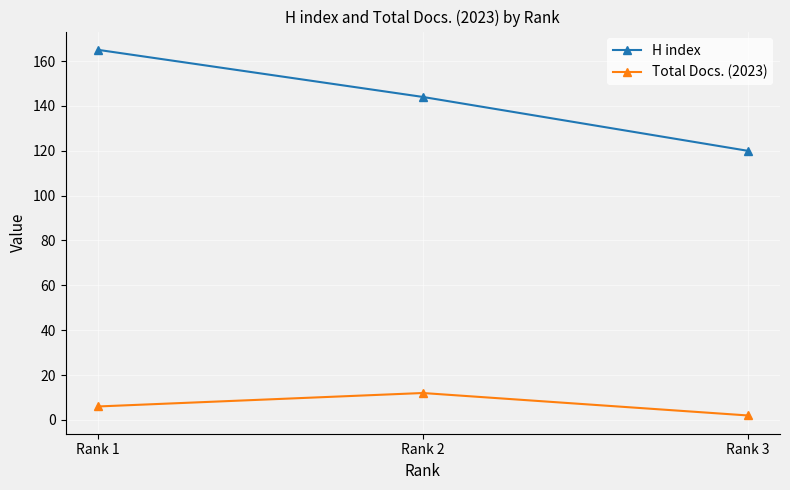

What is the average value of the Total Docs. (2023) series?

7